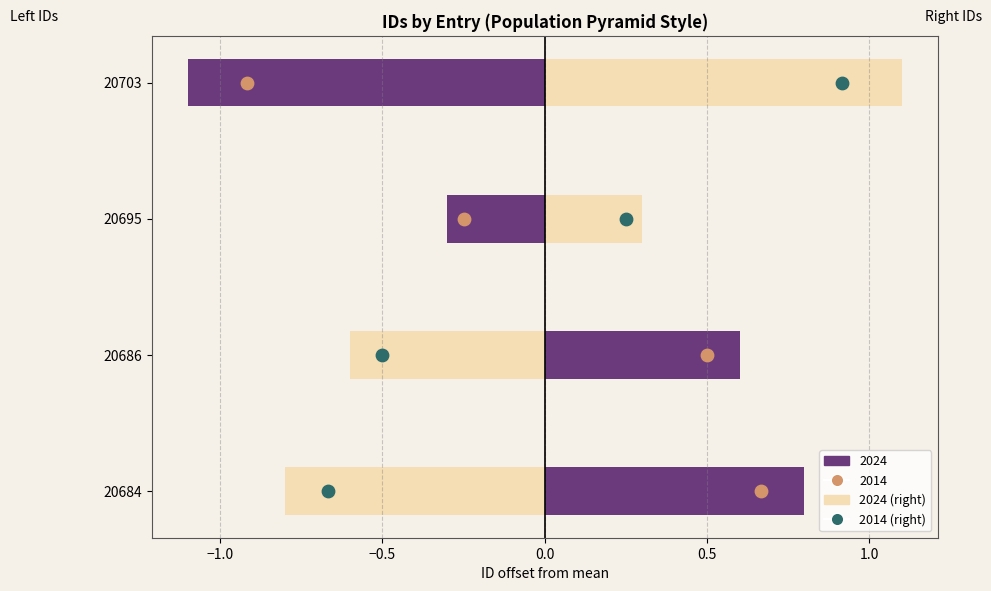

Which series reaches the minimum Y coordinate?

2024 (left)